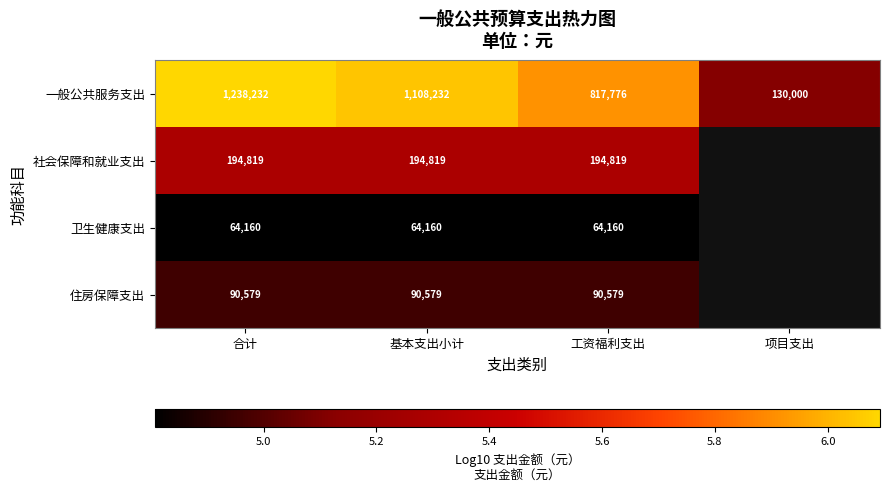

Between 基本支出小计 and 工资福利支出, which series saw the biggest shift?

一般公共服务支出